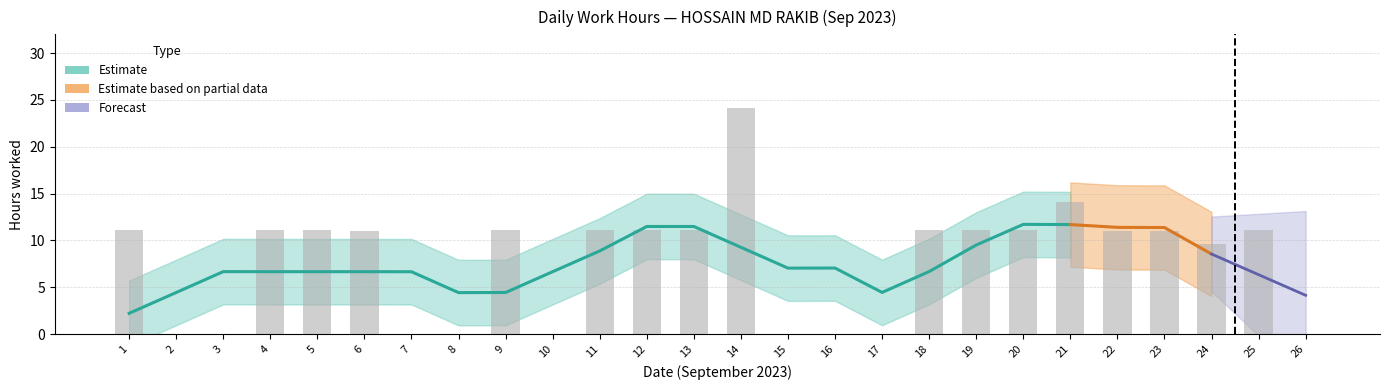

List the labels in order of value, smallest first.

2, 3, 7, 8, 10, 15, 16, 17, 26, 24, 23, 22, 6, 9, 13, 25, 1, 4, 12, 18, 19, 11, 5, 20, 21, 14